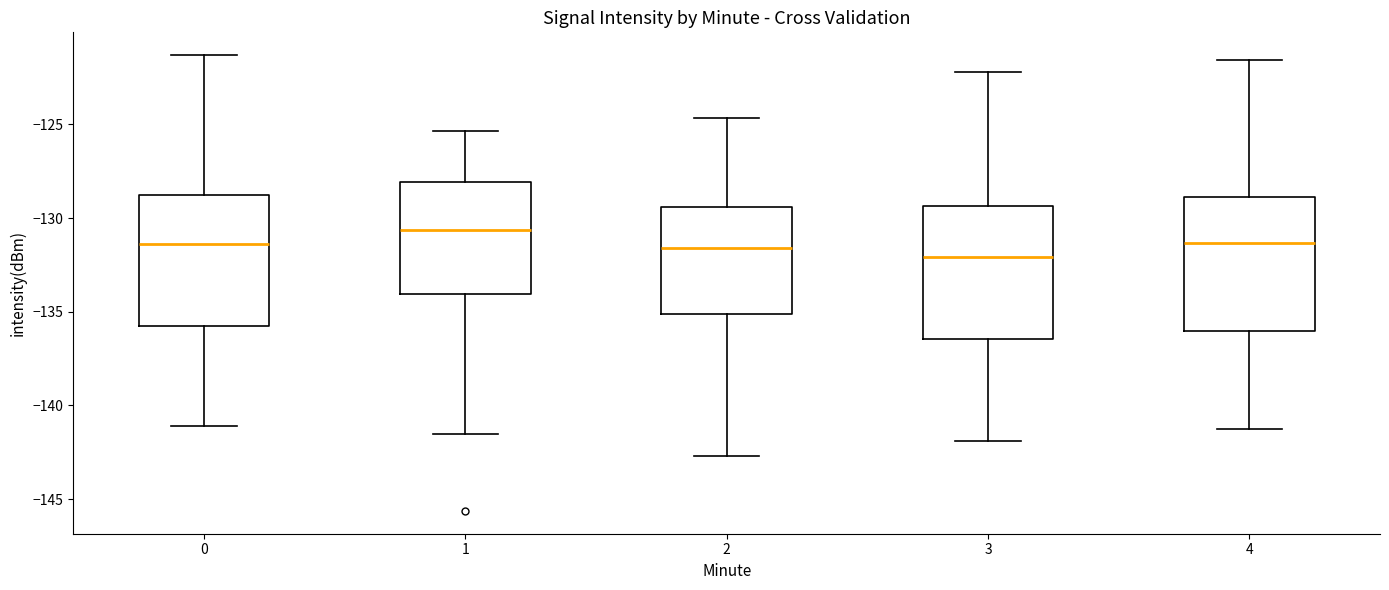

Reading left to right, read every box against the y-axis: the position of its median line, the range the box covers, and the ends of its whiskers. The values are not printed on the chart, so give them approximately, as read against the axis.

0: median -131.5, box -135.5 to -129.0, whiskers -141.0 to -121.5
1: median -130.5, box -134.0 to -128.0, whiskers -141.5 to -125.5
2: median -131.5, box -135.0 to -129.5, whiskers -142.5 to -124.5
3: median -132.0, box -136.5 to -129.5, whiskers -142.0 to -122.0
4: median -131.5, box -136.0 to -129.0, whiskers -141.0 to -121.5